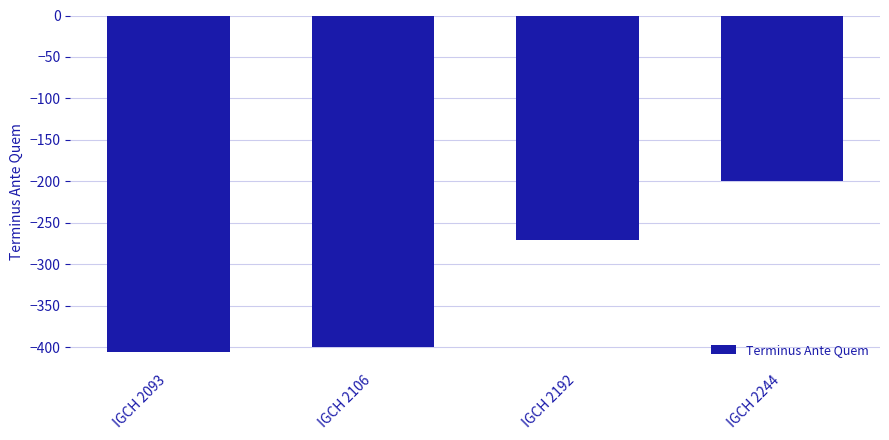

What is the difference between the values at IGCH 2093 and IGCH 2106?

5